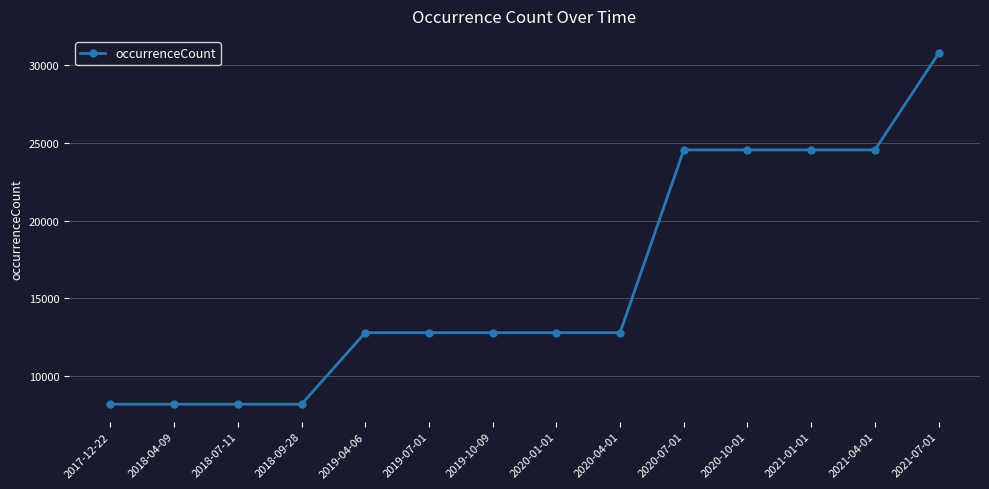

What is the smallest value displayed?

8184